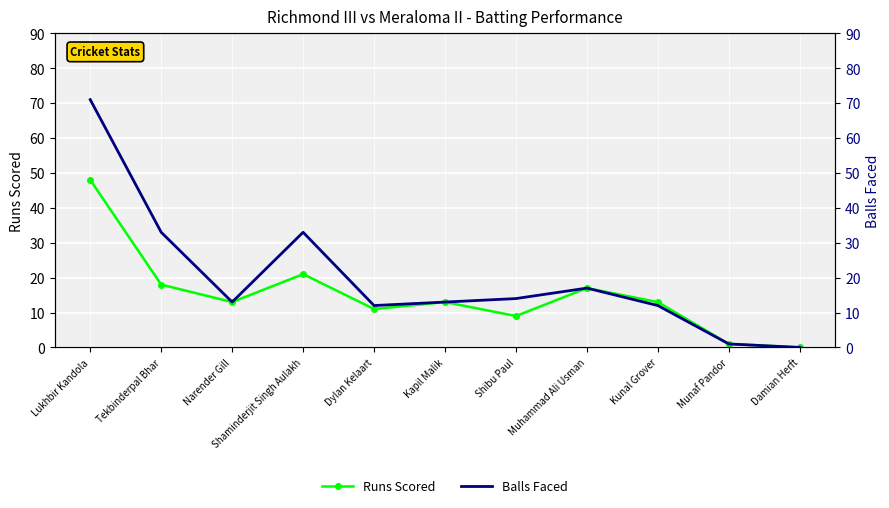

Reading right to left, extract all data points from this chart.

Runs Scored: Damian Herft=0	Munaf Pandor=1	Kunal Grover=13	Muhammad Ali Usman=17	Shibu Paul=9	Kapil Malik=13	Dylan Kelaart=11	Shaminderjit Singh Aulakh=21	Narender Gill=13	Tekbinderpal Bhar=18	Lukhbir Kandola=48
Balls Faced: Damian Herft=0	Munaf Pandor=1	Kunal Grover=12	Muhammad Ali Usman=17	Shibu Paul=14	Kapil Malik=13	Dylan Kelaart=12	Shaminderjit Singh Aulakh=33	Narender Gill=13	Tekbinderpal Bhar=33	Lukhbir Kandola=71